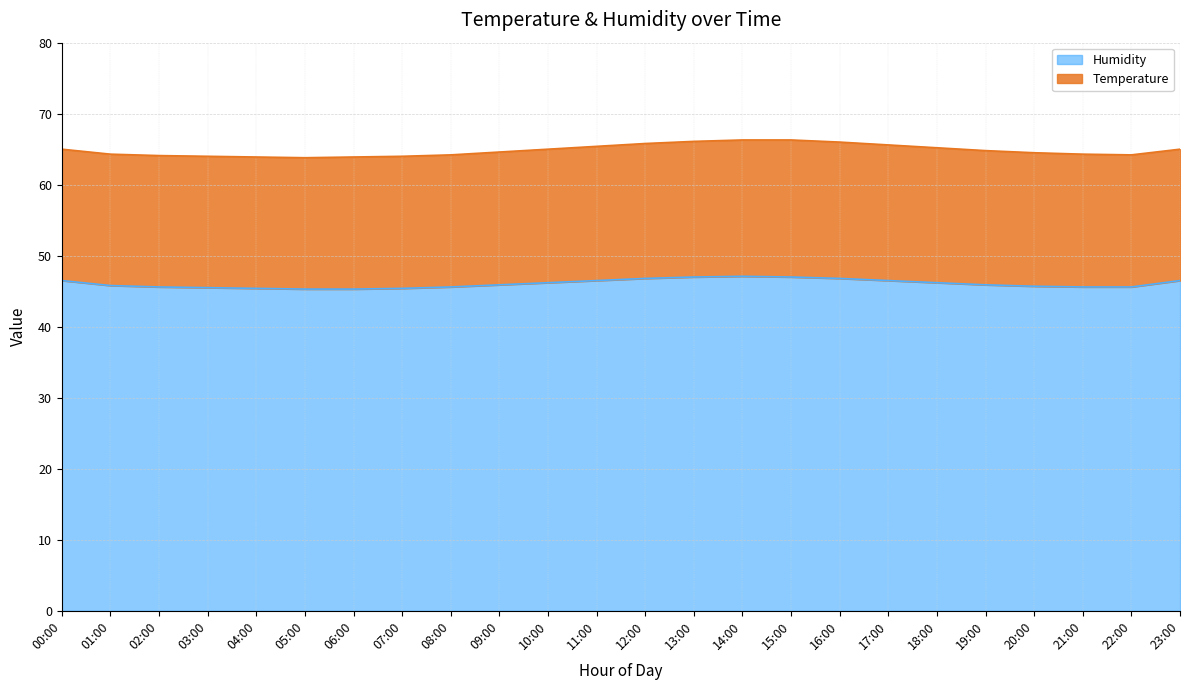

List the labels in order of value, smallest first.

05:00, 06:00, 04:00, 07:00, 03:00, 02:00, 08:00, 21:00, 22:00, 20:00, 01:00, 09:00, 19:00, 10:00, 18:00, 00:00, 11:00, 17:00, 23:00, 12:00, 16:00, 13:00, 15:00, 14:00